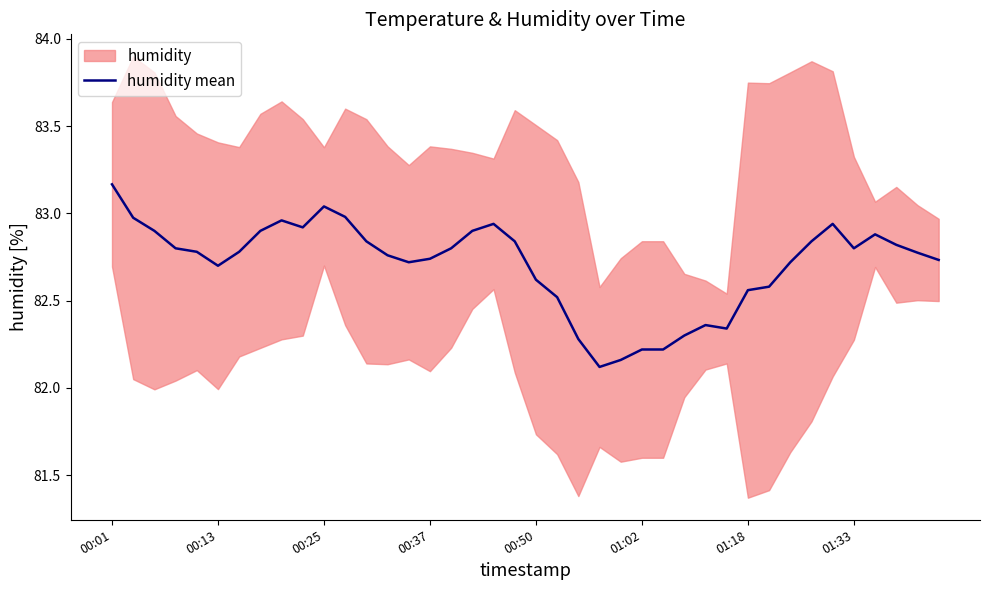

What is the minimum value shown in the chart?

82.1